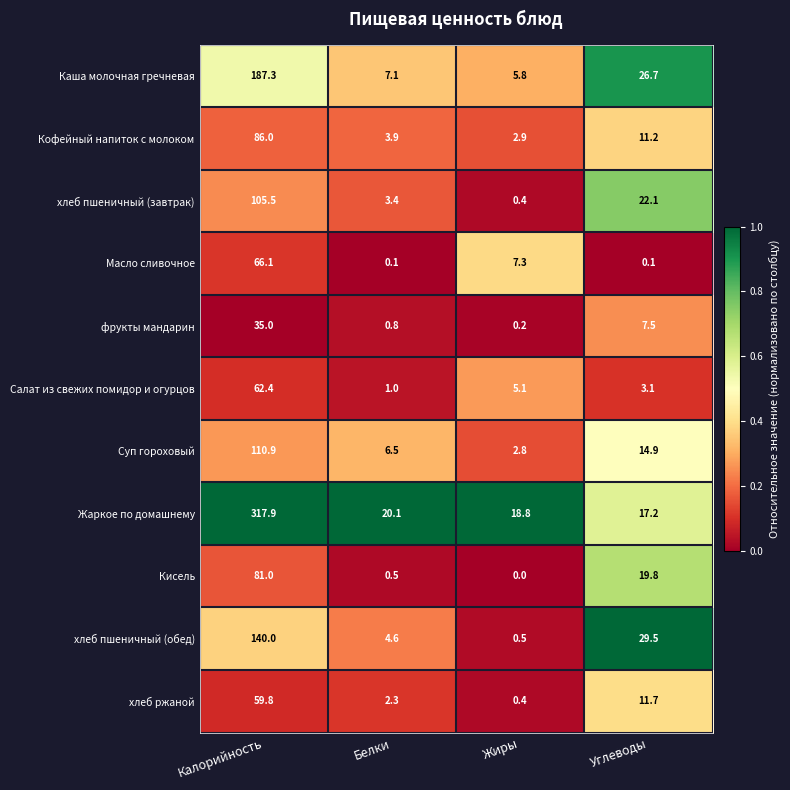

What is the total value across all series at Белки?

50.3